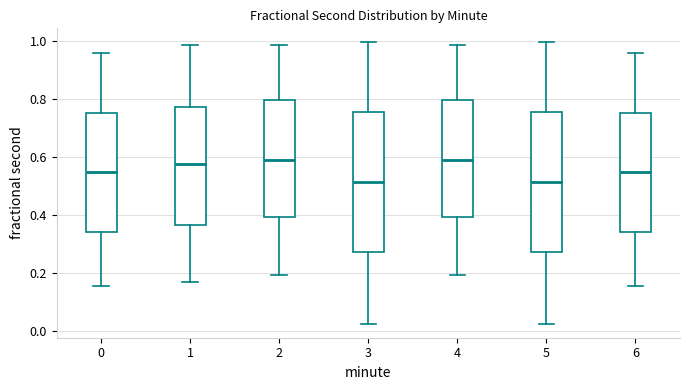

Reading left to right, transcribe this box plot: for each box, give where its median line is, the range the box spans, and where its two whiskers end, as read against the y-axis. The values are not printed on the chart, so give them approximately, as read against the axis.

0: median 0.54, box 0.34 to 0.74, whiskers 0.16 to 0.96
1: median 0.58, box 0.36 to 0.78, whiskers 0.16 to 0.98
2: median 0.58, box 0.40 to 0.80, whiskers 0.20 to 0.98
3: median 0.52, box 0.28 to 0.76, whiskers 0.02 to 1.00
4: median 0.58, box 0.40 to 0.80, whiskers 0.20 to 0.98
5: median 0.52, box 0.28 to 0.76, whiskers 0.02 to 1.00
6: median 0.54, box 0.34 to 0.74, whiskers 0.16 to 0.96